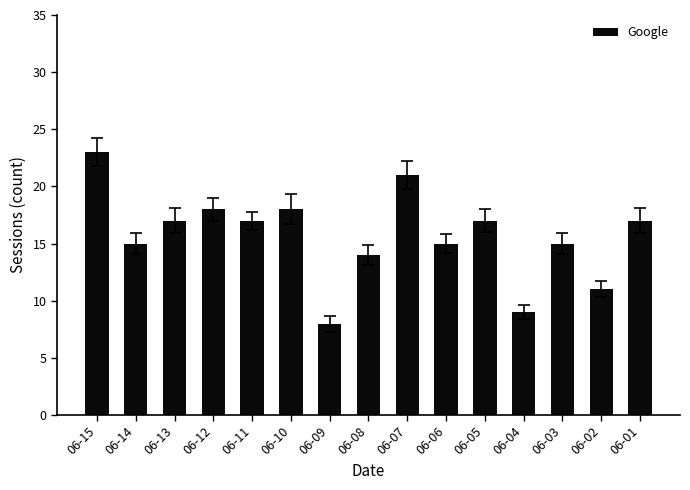

What is the difference between the values at 06-10 and 06-04?

9